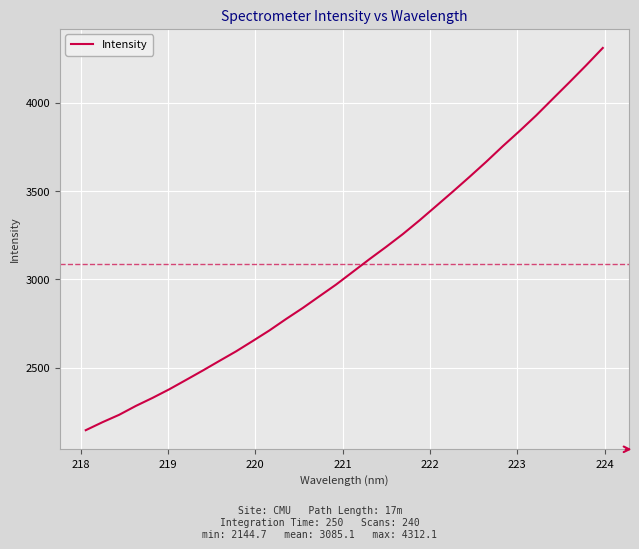

What is the maximum value shown in the chart?

4312.1